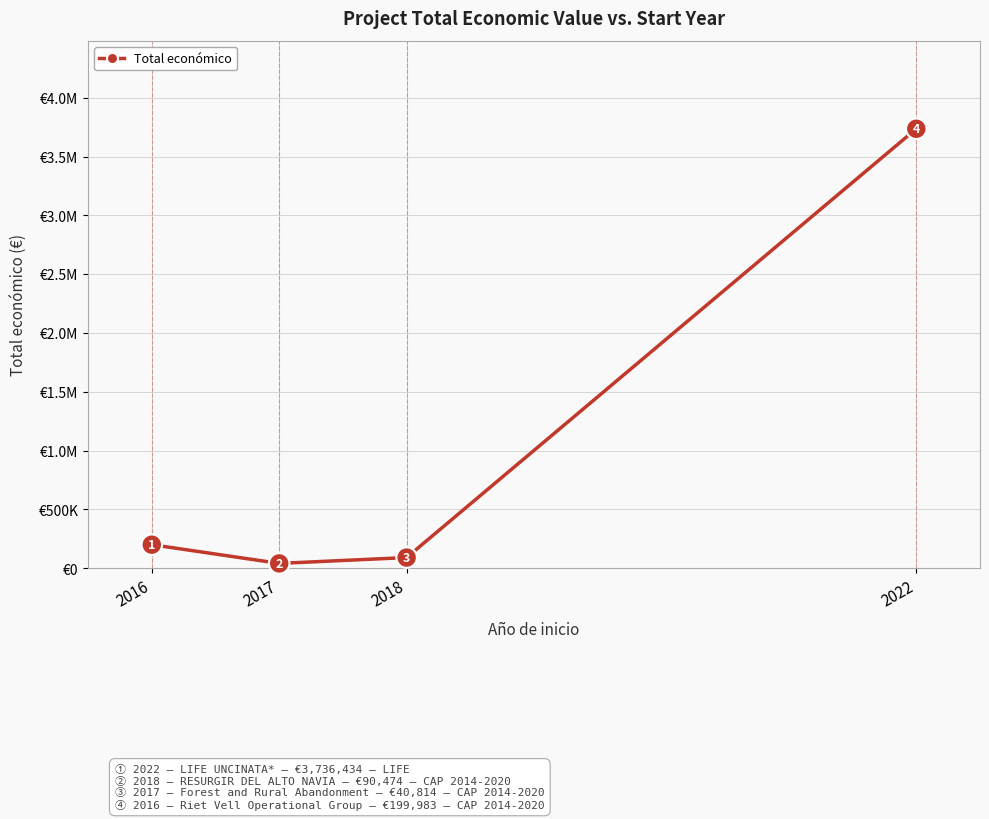

Is this an area chart (filled region under the line)?

No